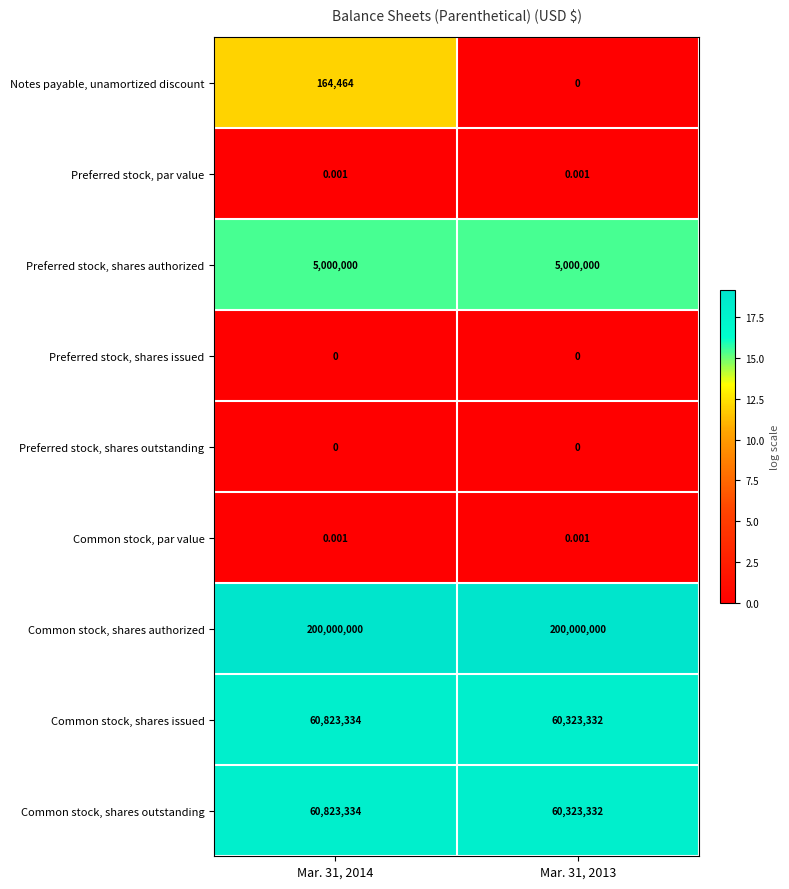

How many distinct data groups are displayed?

9